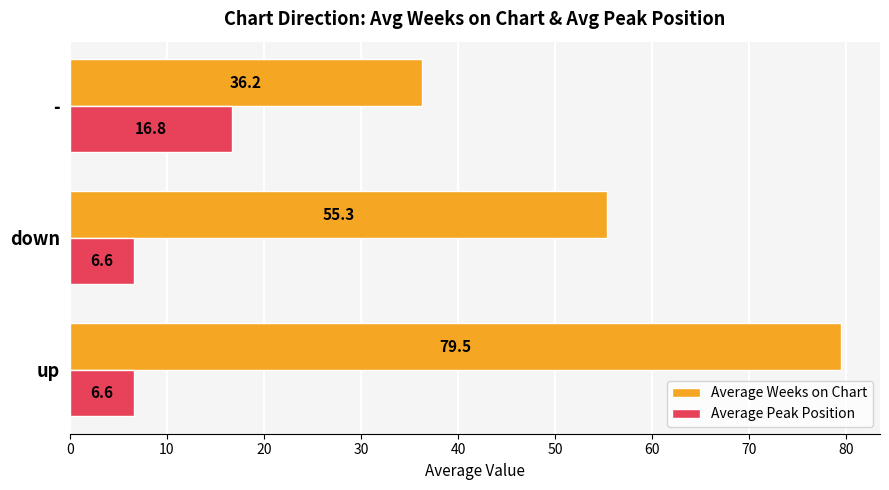

Which series has the largest range (max minus min)?

Average Weeks on Chart